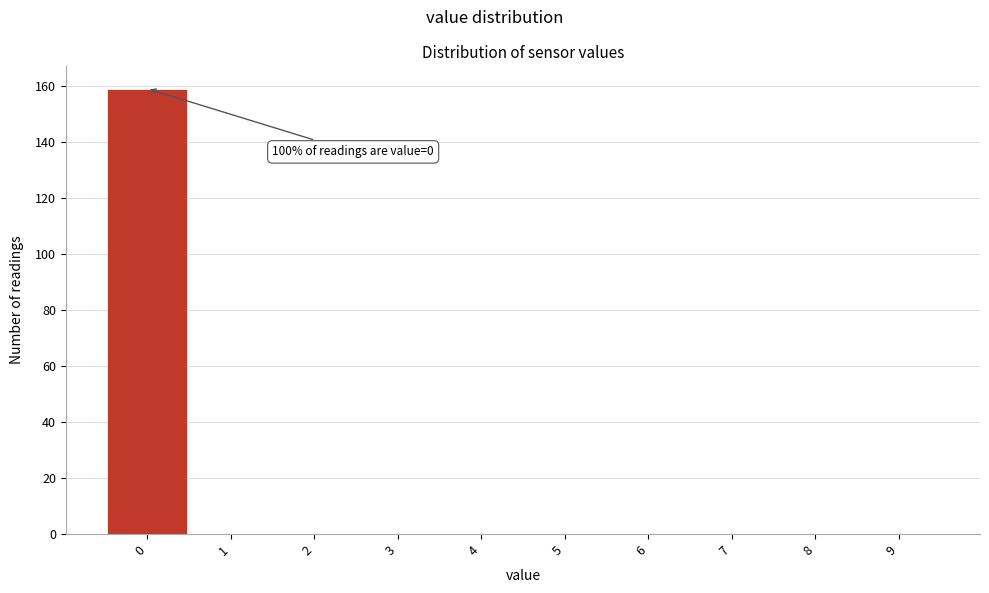

Which range on the x-axis has the tallest bar?

-0.5 to 0.5